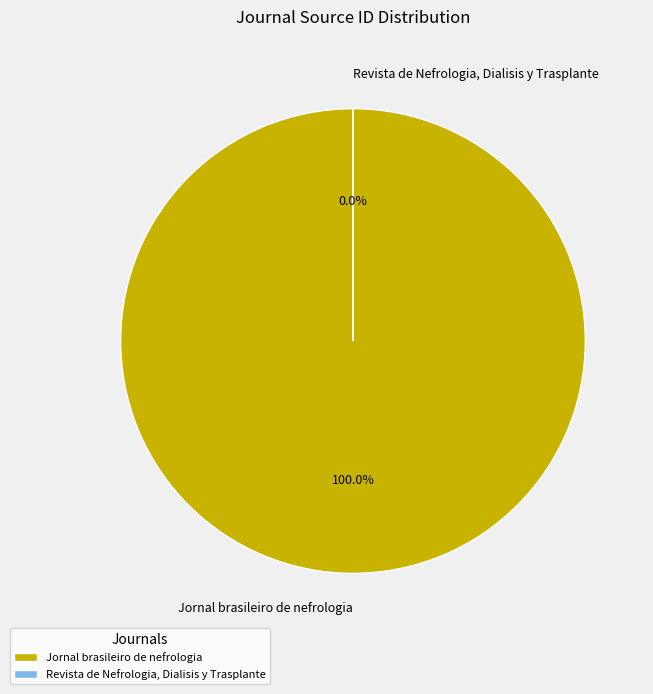

To the nearest percent, what is the combined percentage of Revista de Nefrologia, Dialisis y Trasplante and Jornal brasileiro de nefrologia?

100%